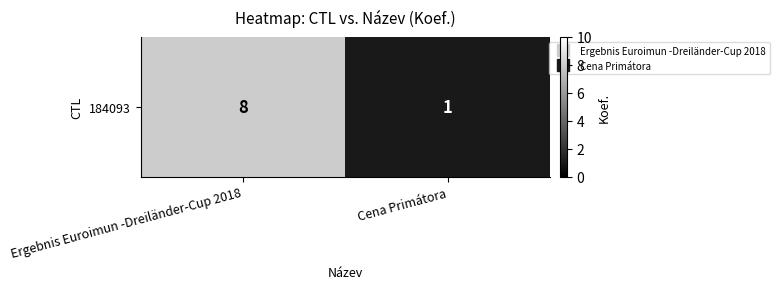

Rank the categories by value from highest to lowest.

Ergebnis Euroimun -Dreiländer-Cup 2018, Cena Primátora